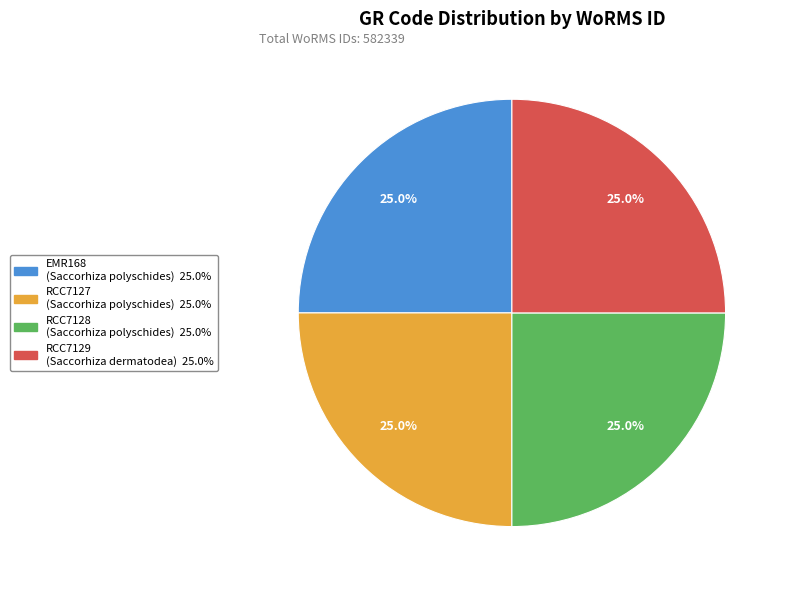

Approximately how many times larger is the value at RCC7129 compared to RCC7128?

1.0